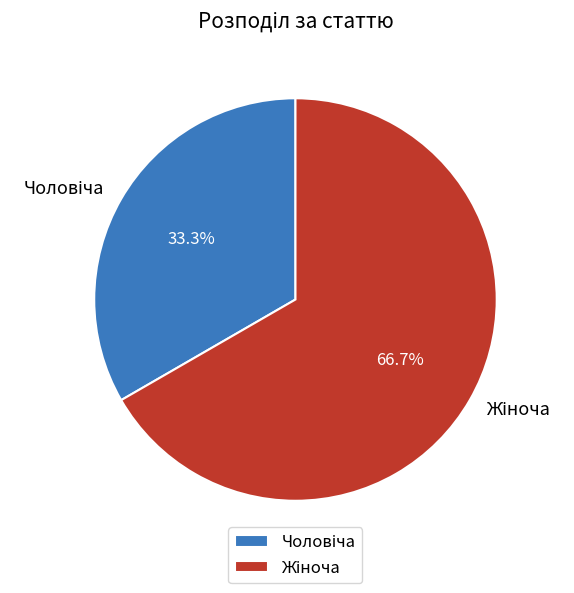

How many segments does this pie chart have?

2